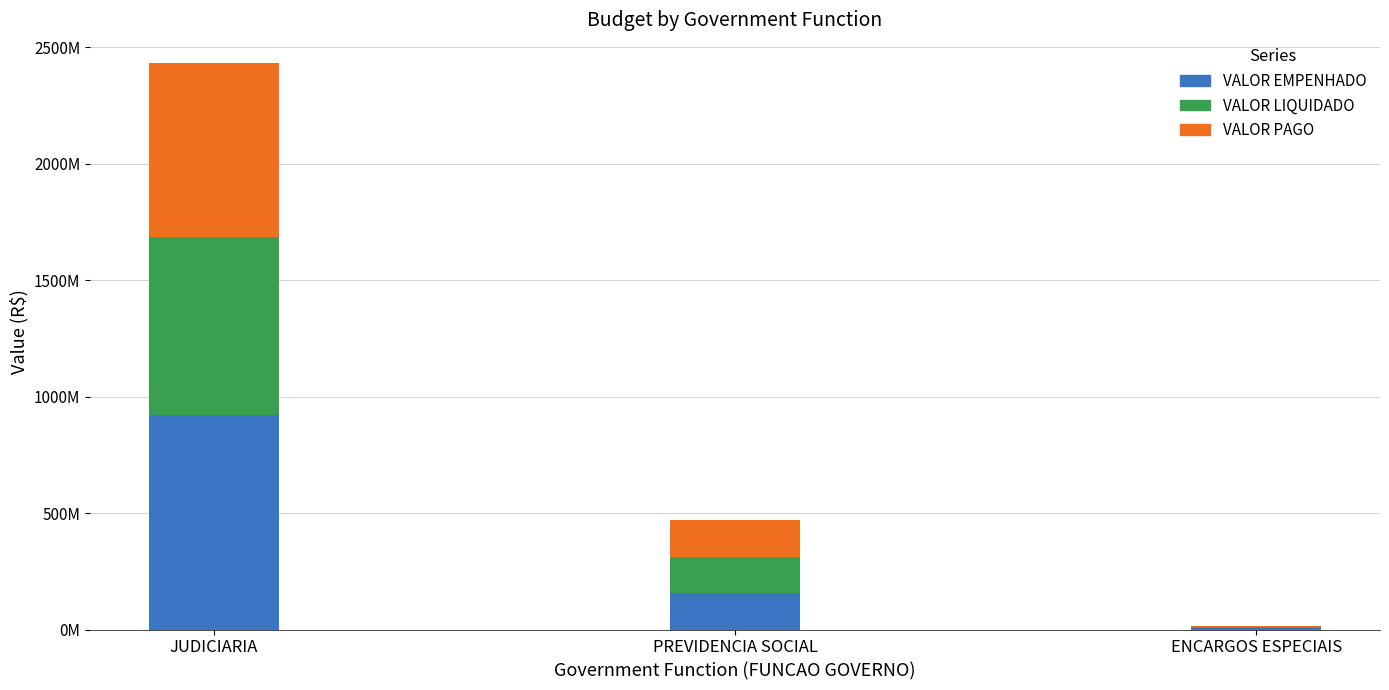

At which category is the sum across all series the highest?

JUDICIARIA